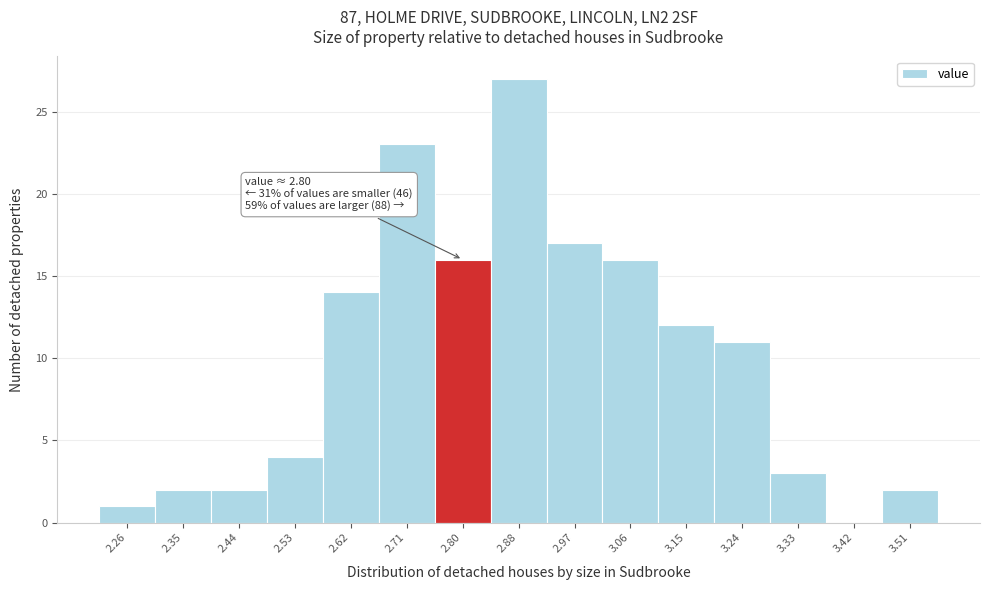

Over which range of the x-axis is the bar tallest?

2.84 to 2.93